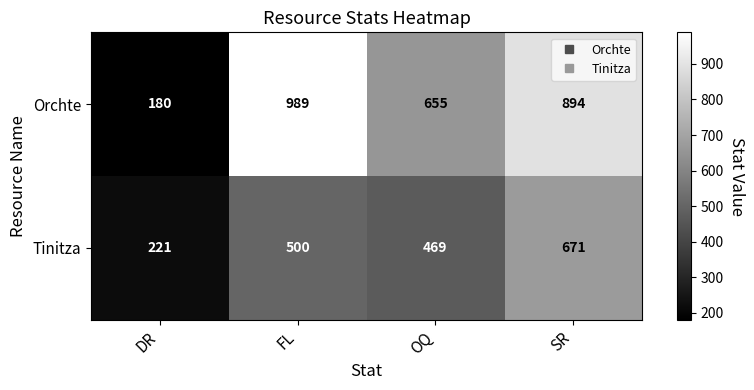

What is the average value of the Tinitza series?

465